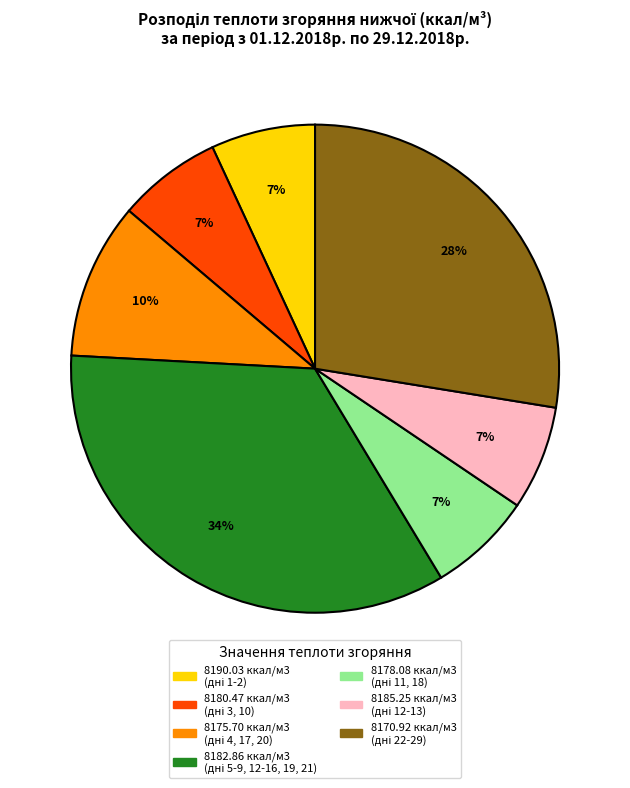

How many segments does this pie chart have?

7